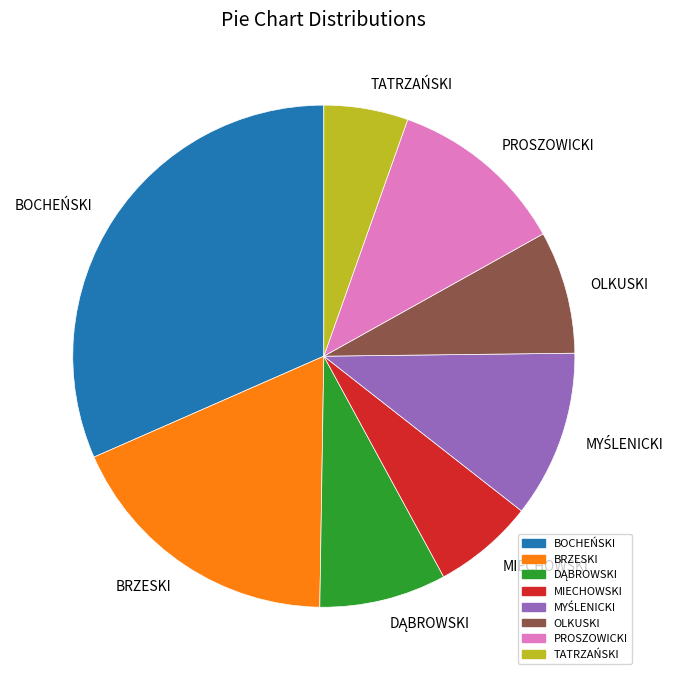

What is the largest slice in the pie chart?

BOCHEŃSKI